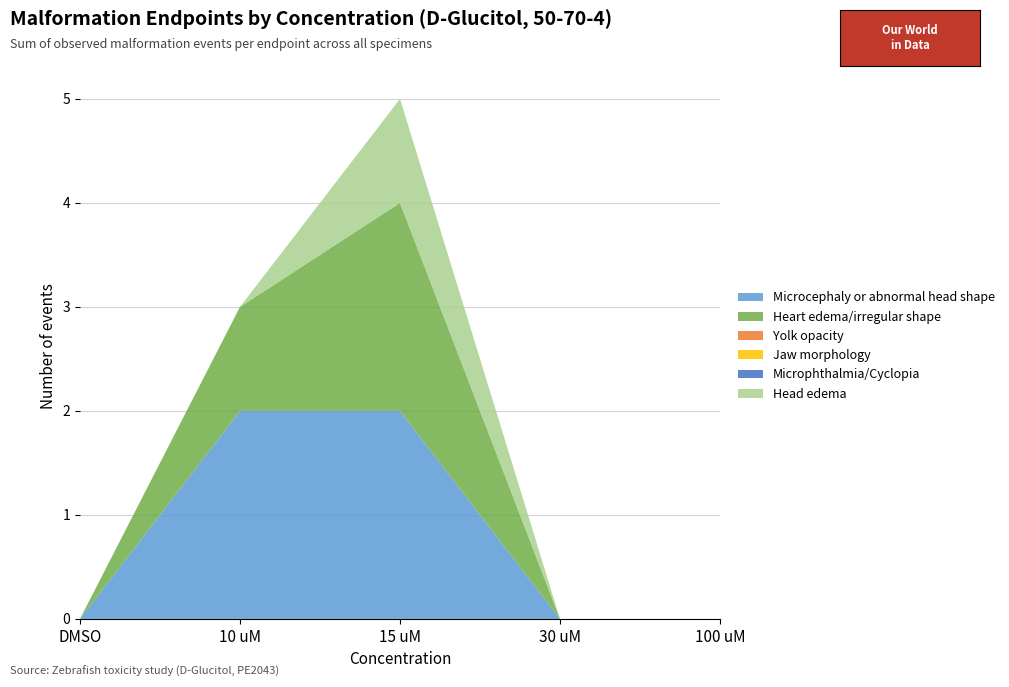

Reading left to right, list all the values displayed in this chart.

Microcephaly or abnormal head shape: 0	2	2	0	0
Heart edema/irregular shape: 0	1	2	0	0
Yolk opacity: 0	0	0	0	0
Jaw morphology: 0	0	0	0	0
Microphthalmia/Cyclopia: 0	0	0	0	0
Head edema: 0	0	1	0	0